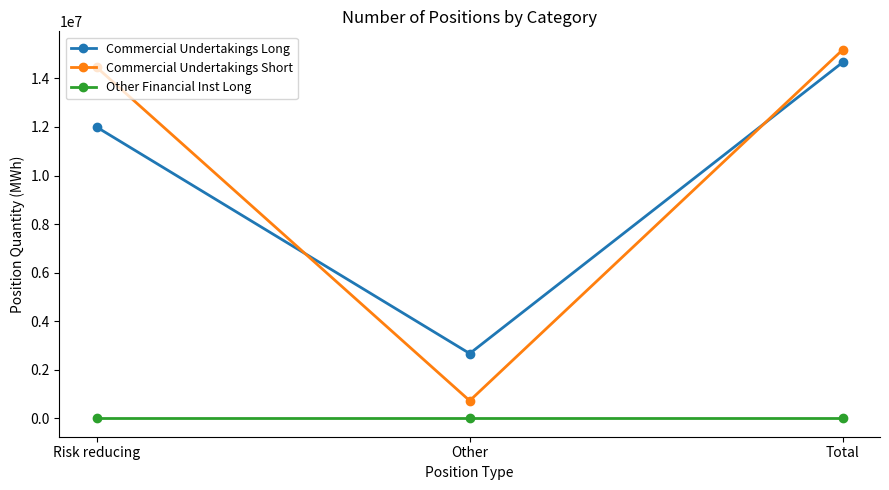

Which series changed the most between Other and Total?

Commercial Undertakings Short